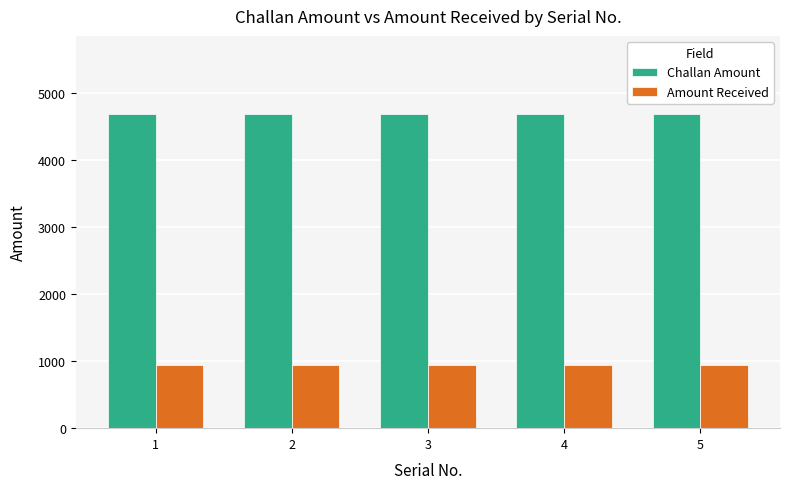

Does the chart contain any negative values?

No